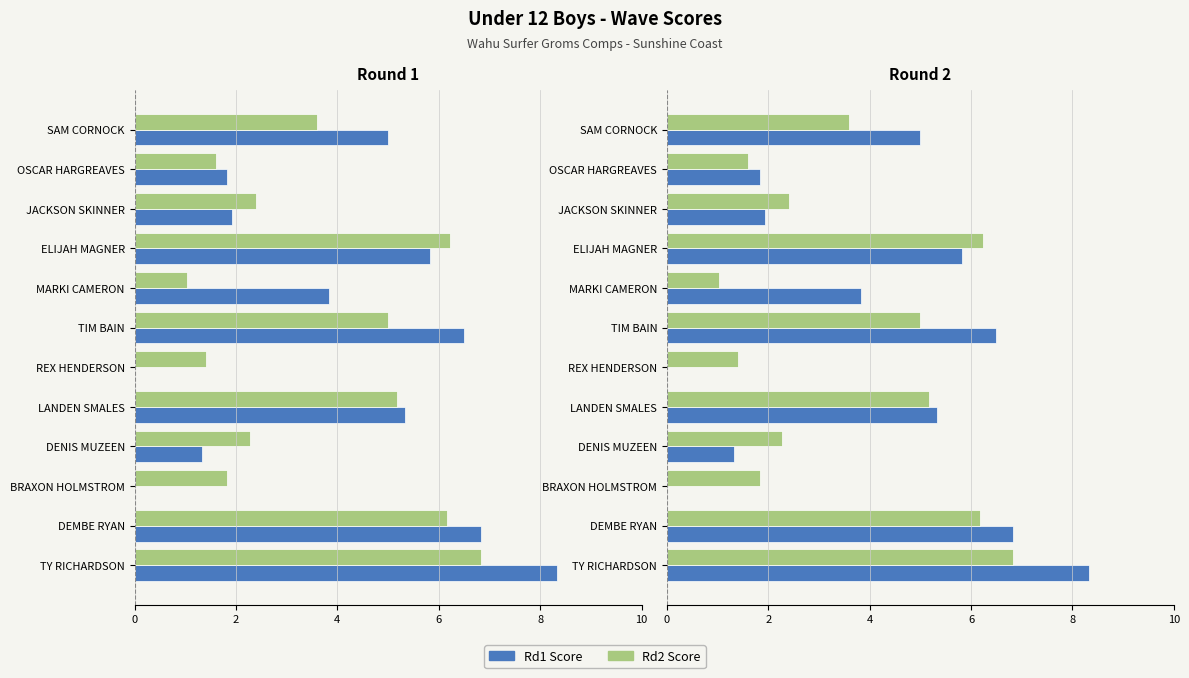

How many bars are there in each group?

2